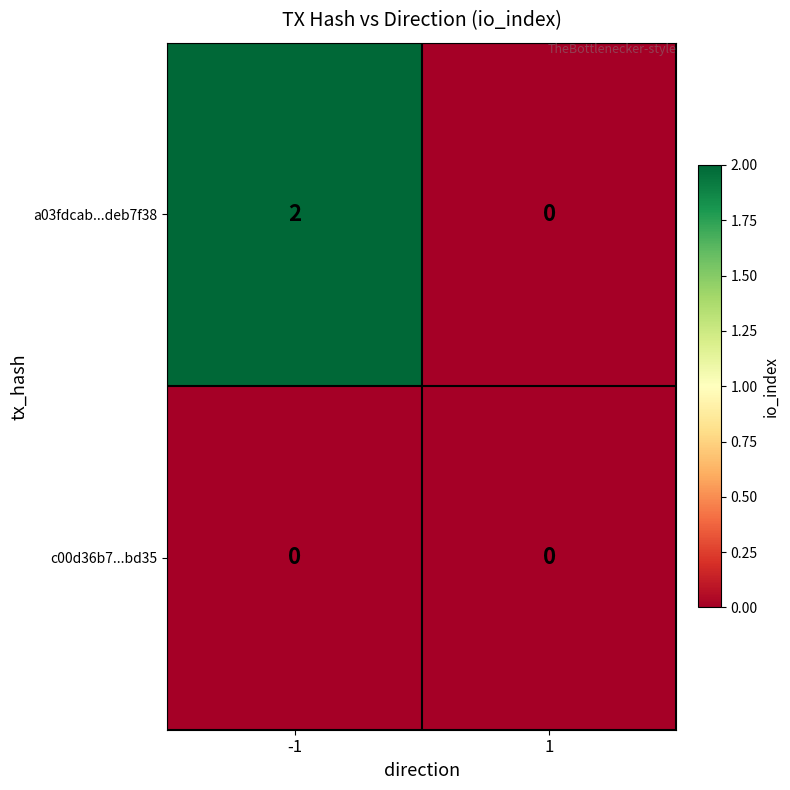

True or false: a03fdcab...deb7f38 has a value of -1 at 1.

False